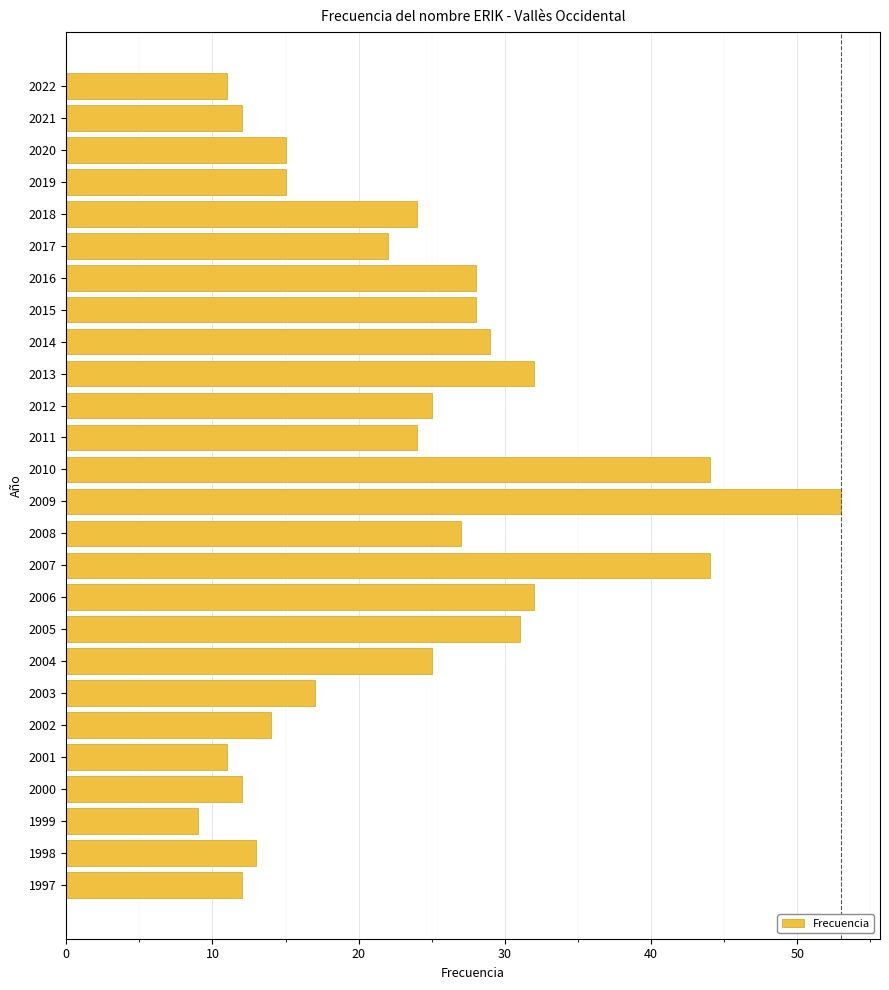

Count the number of data series in this chart.

1